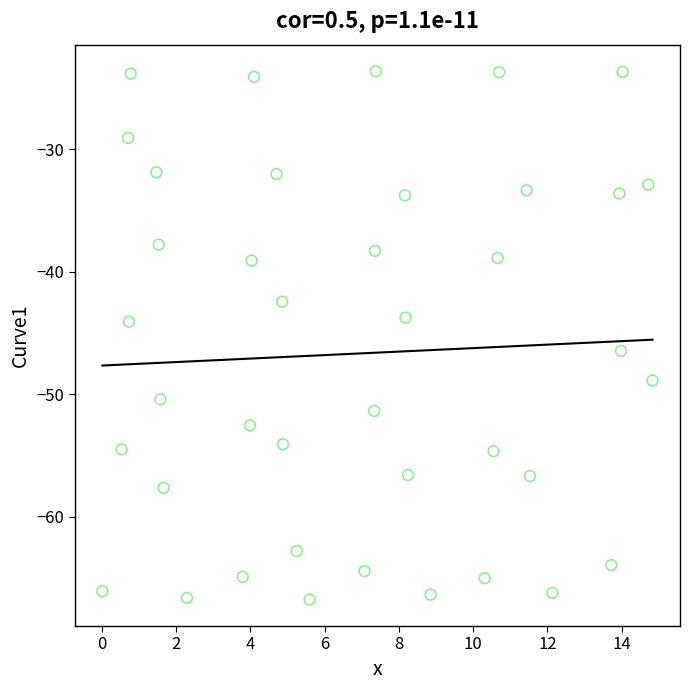

What is the range of Y values (max minus min)?

43.1